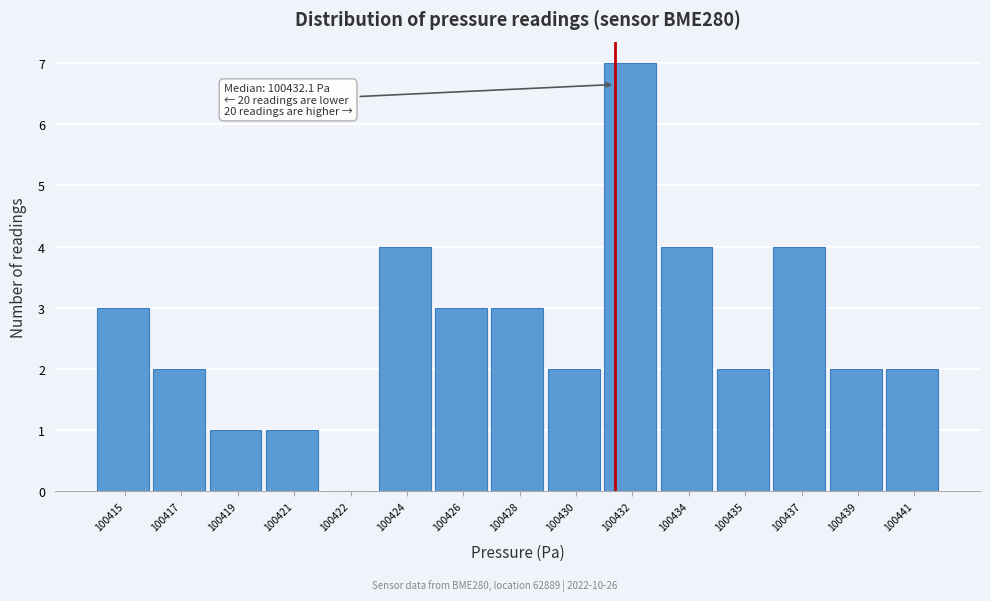

Reading right to left, list all the values displayed in this chart.

100441=2	100439=2	100437=4	100435=2	100434=4	100432=7	100430=2	100428=3	100426=3	100424=4	100422=0	100421=1	100419=1	100417=2	100415=3